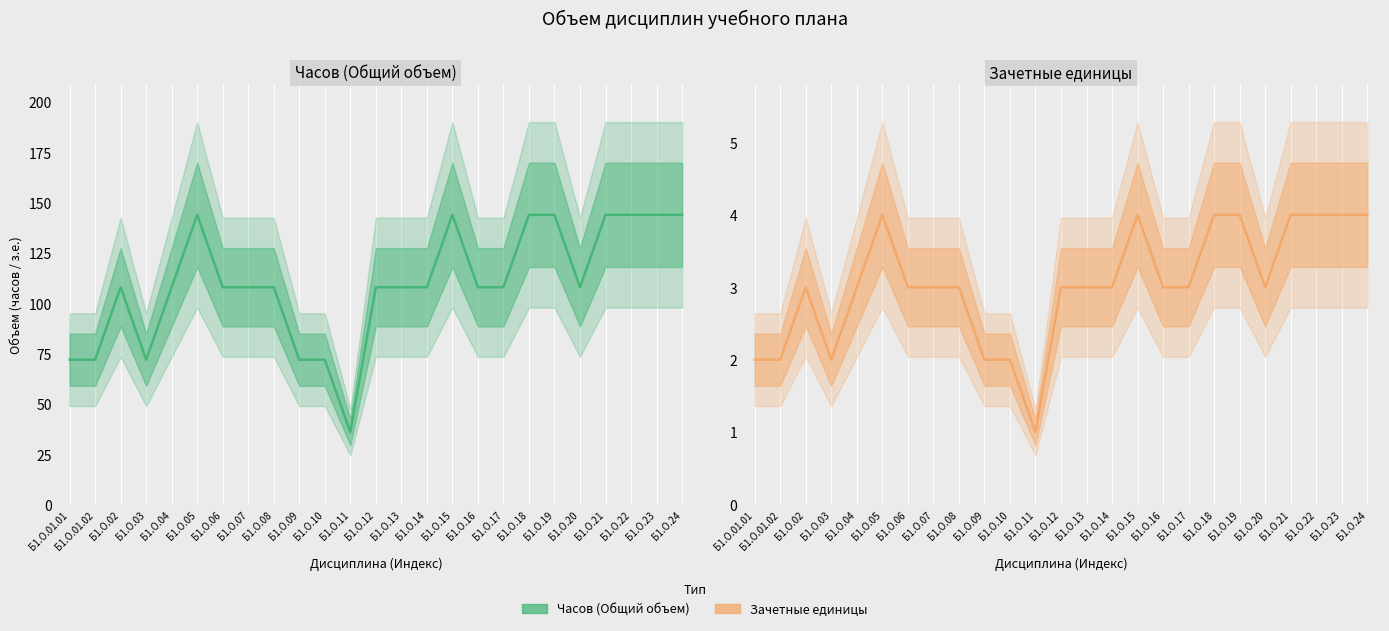

How many lines are shown in the chart?

2